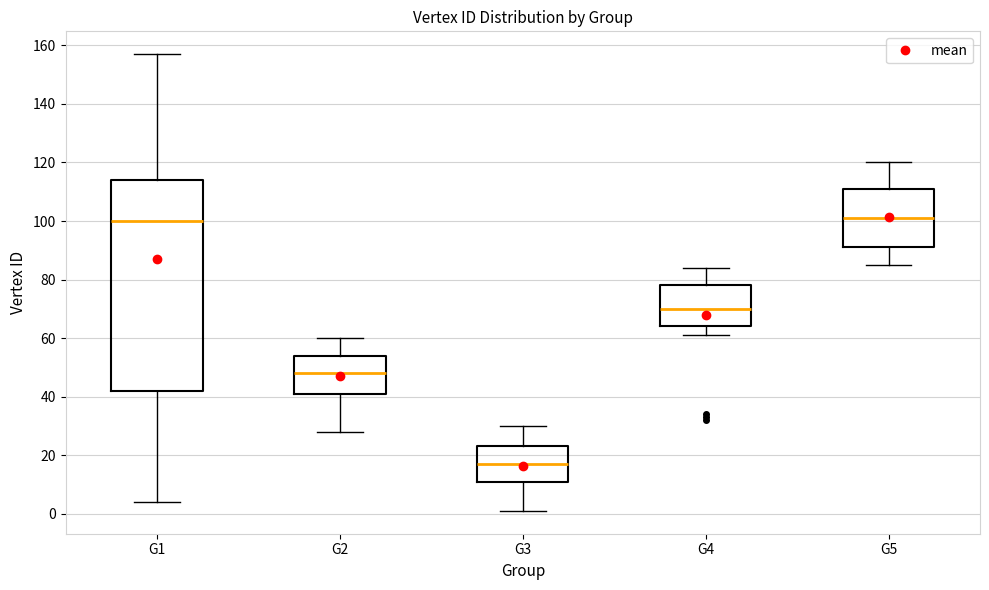

Reading left to right, transcribe this box plot: for each box, give where its median line is, the range the box spans, and where its two whiskers end, as read against the y-axis. The values are not printed on the chart, so give them approximately, as read against the axis.

G1: median 100, box 42 to 114, whiskers 4 to 158
G2: median 48, box 42 to 54, whiskers 28 to 60
G3: median 18, box 12 to 24, whiskers 2 to 30
G4: median 70, box 64 to 78, whiskers 62 to 84
G5: median 102, box 92 to 112, whiskers 86 to 120